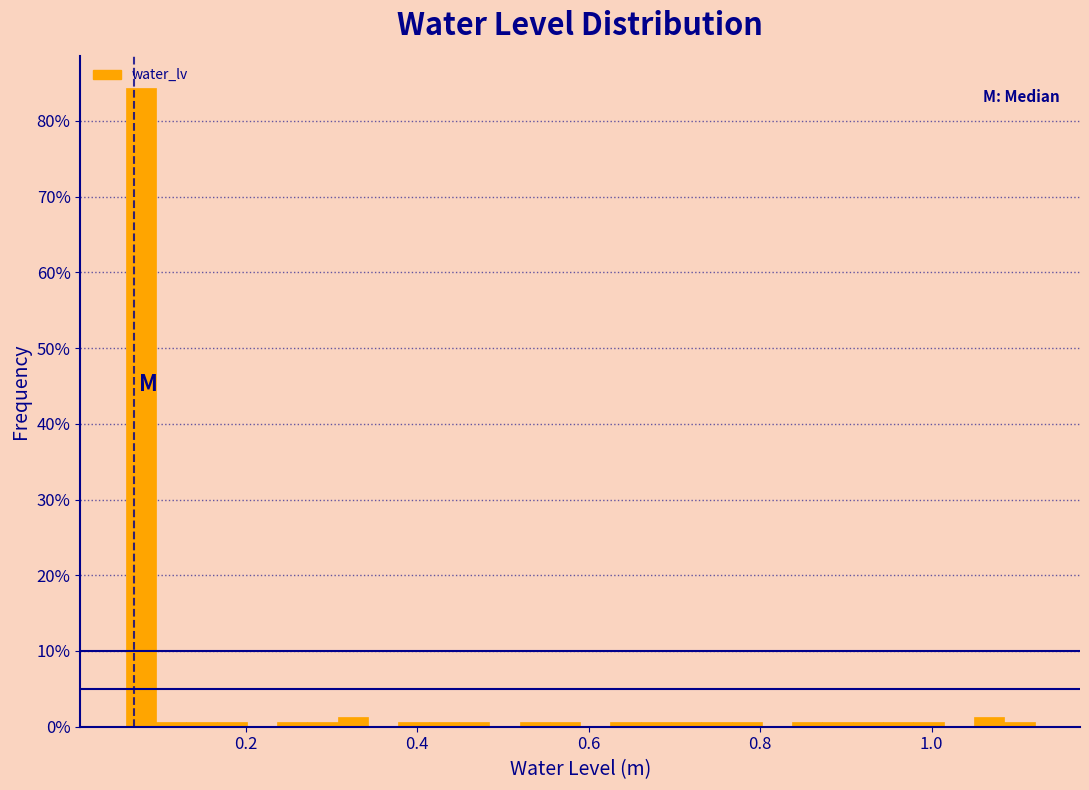

Around what value on the x-axis is the tallest bar? Give the approximate position of its centre, as read against the axis.

0.08